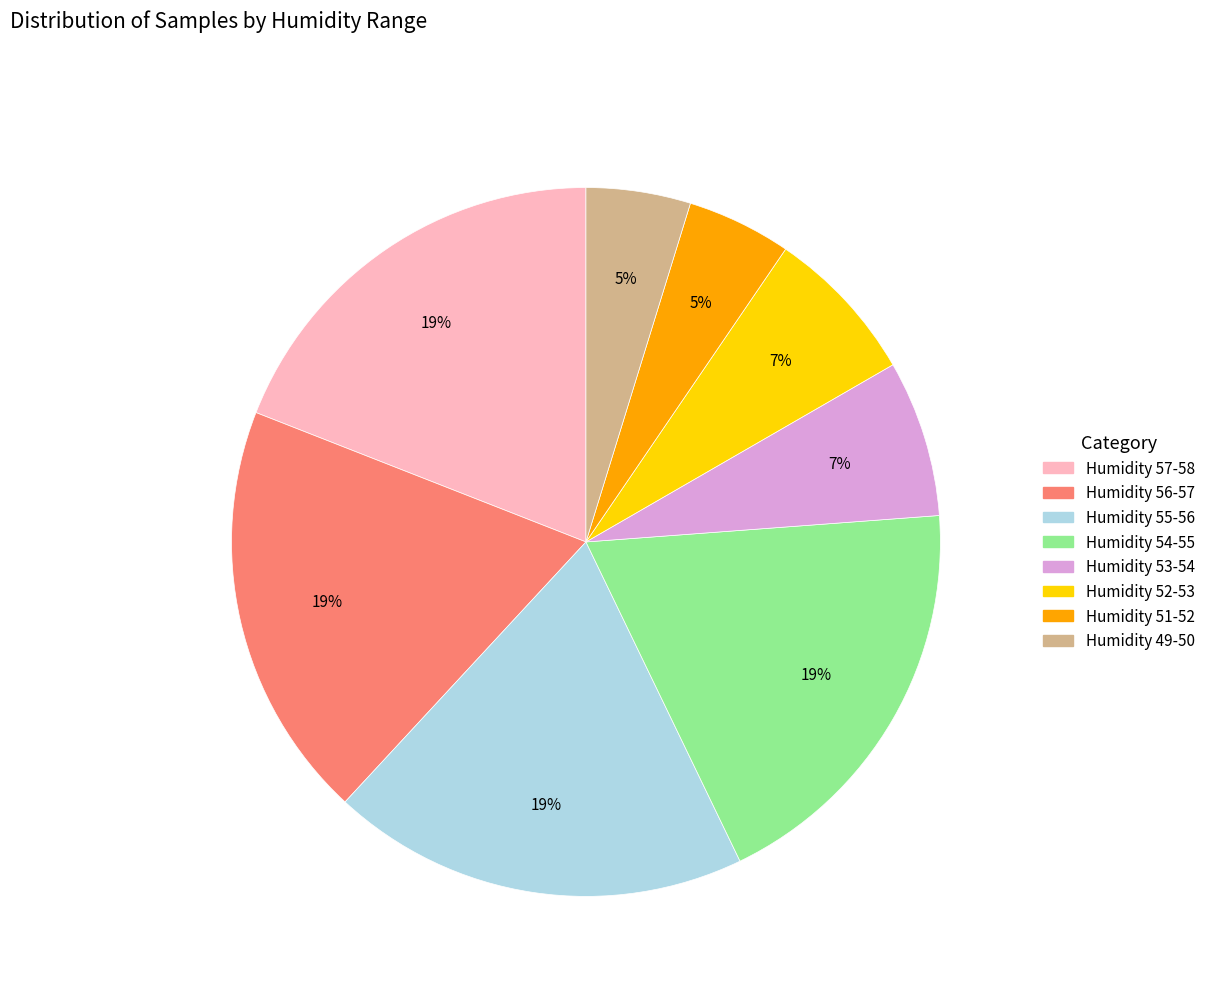

To the nearest percent, what is the difference between the largest and smallest slice percentages?

14%